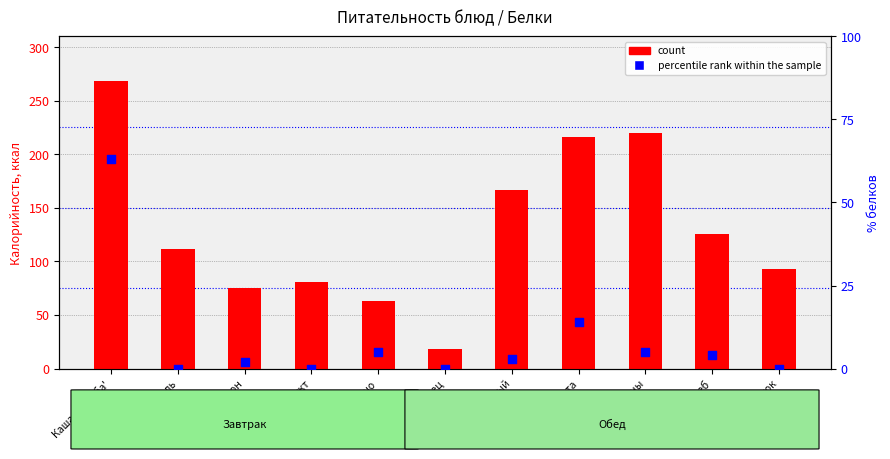

Which series has the widest spread of Y values?

count